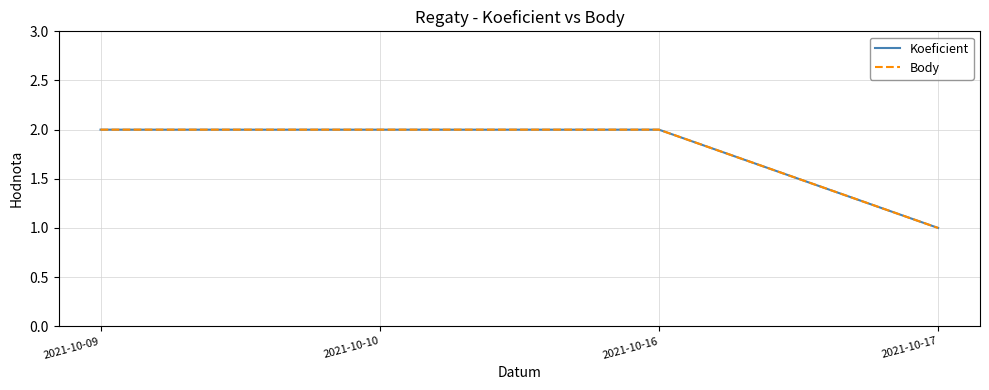

Does the chart have visible grid lines?

Yes